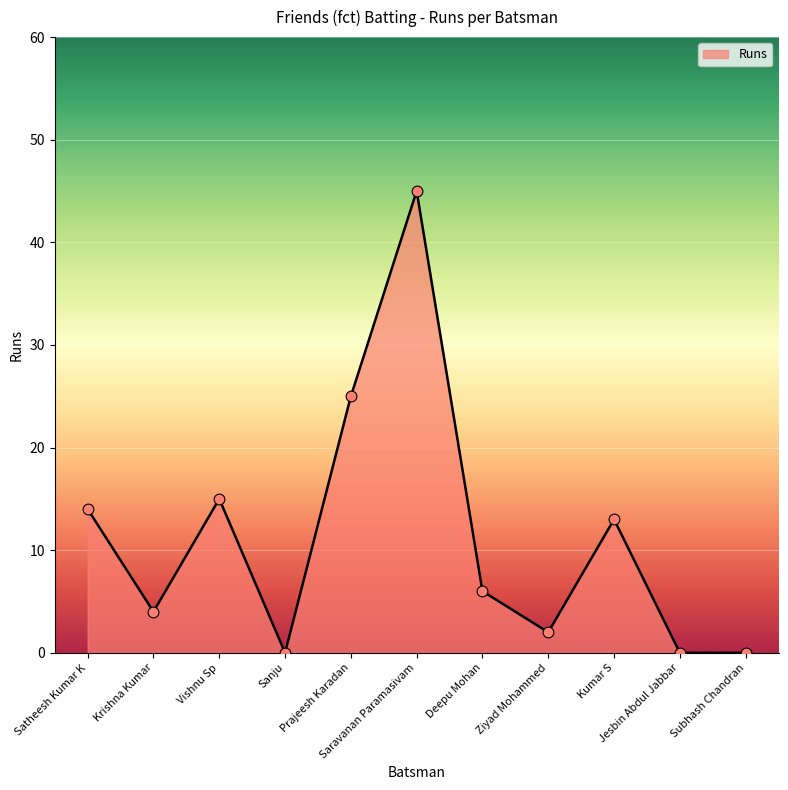

Which has a higher value, Subhash Chandran or Kumar S?

Kumar S